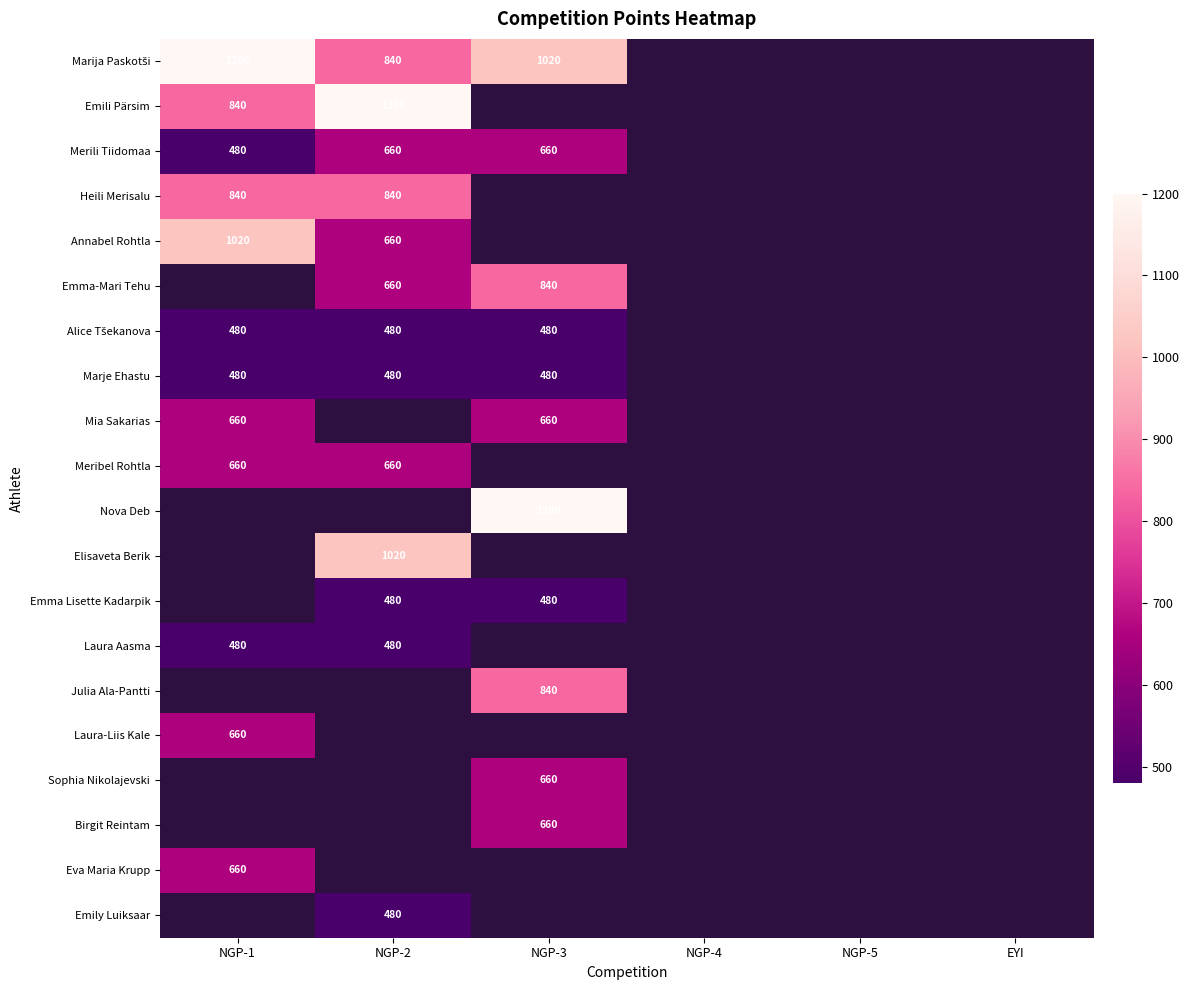

Between EYI and NGP-5, which is larger?

NGP-5